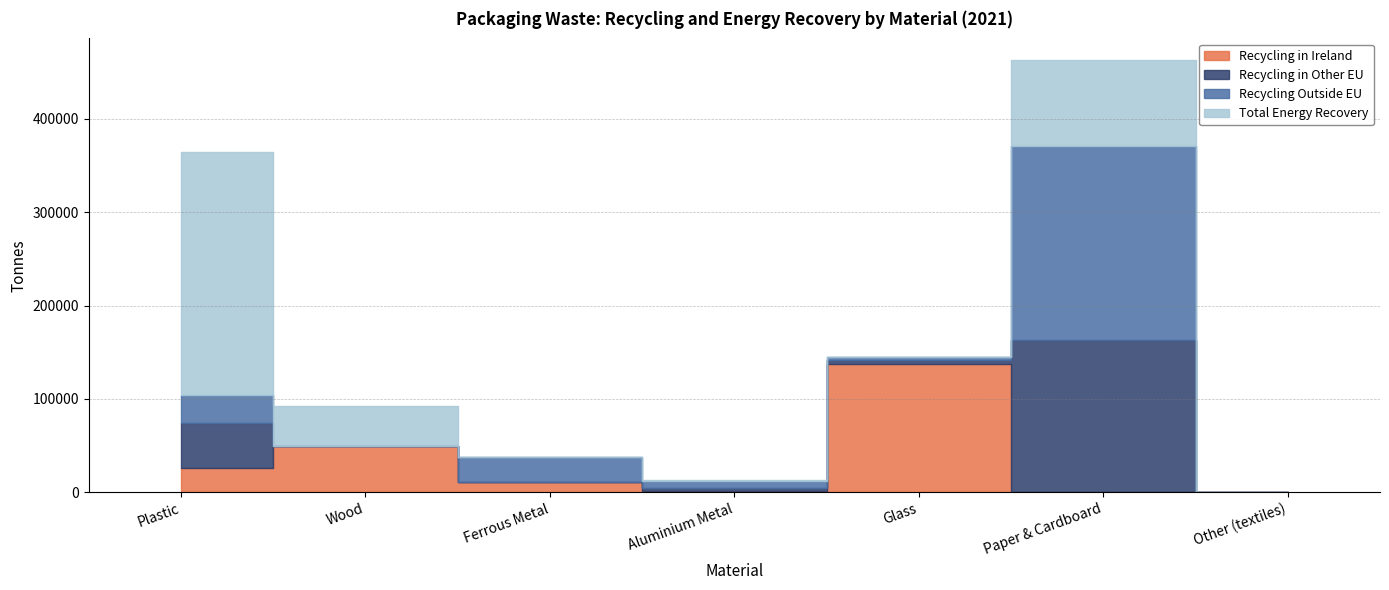

Does the chart display data point markers on the line(s)?

No